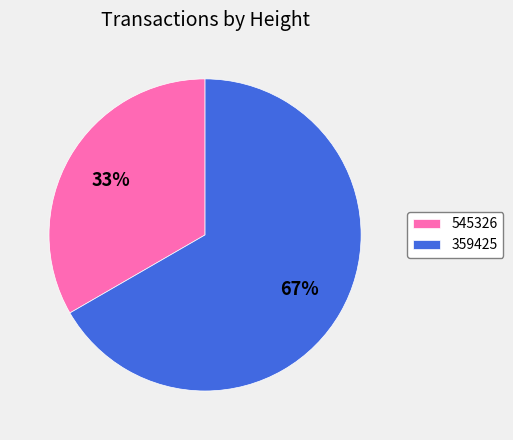

Rank the categories by value from lowest to highest.

545326, 359425